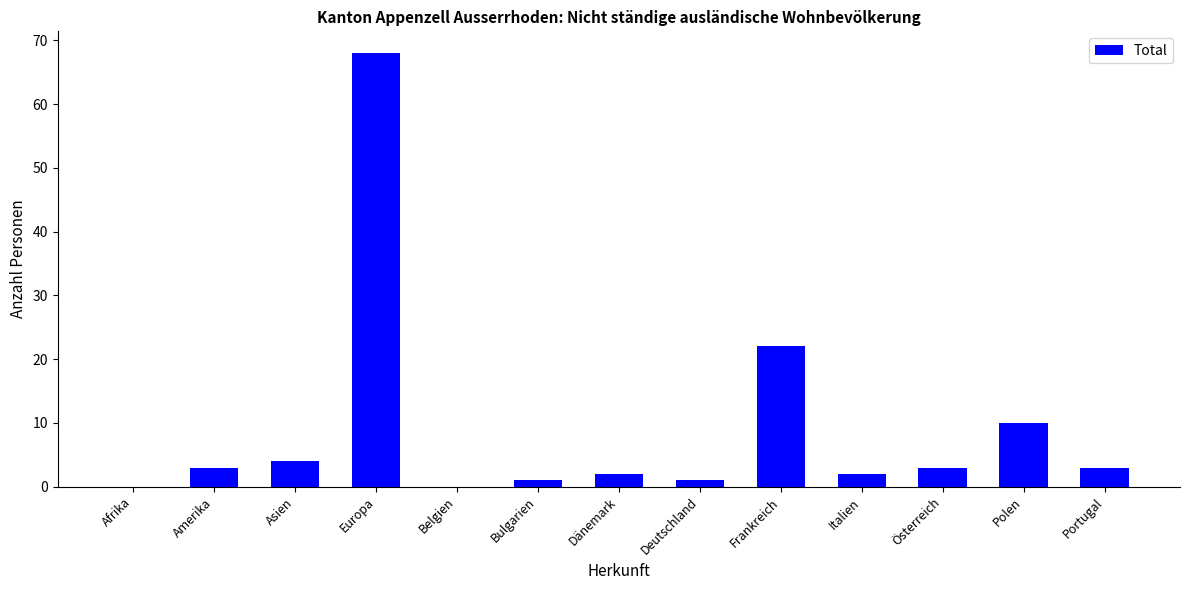

At which category does the chart reach its peak across all series?

Europa